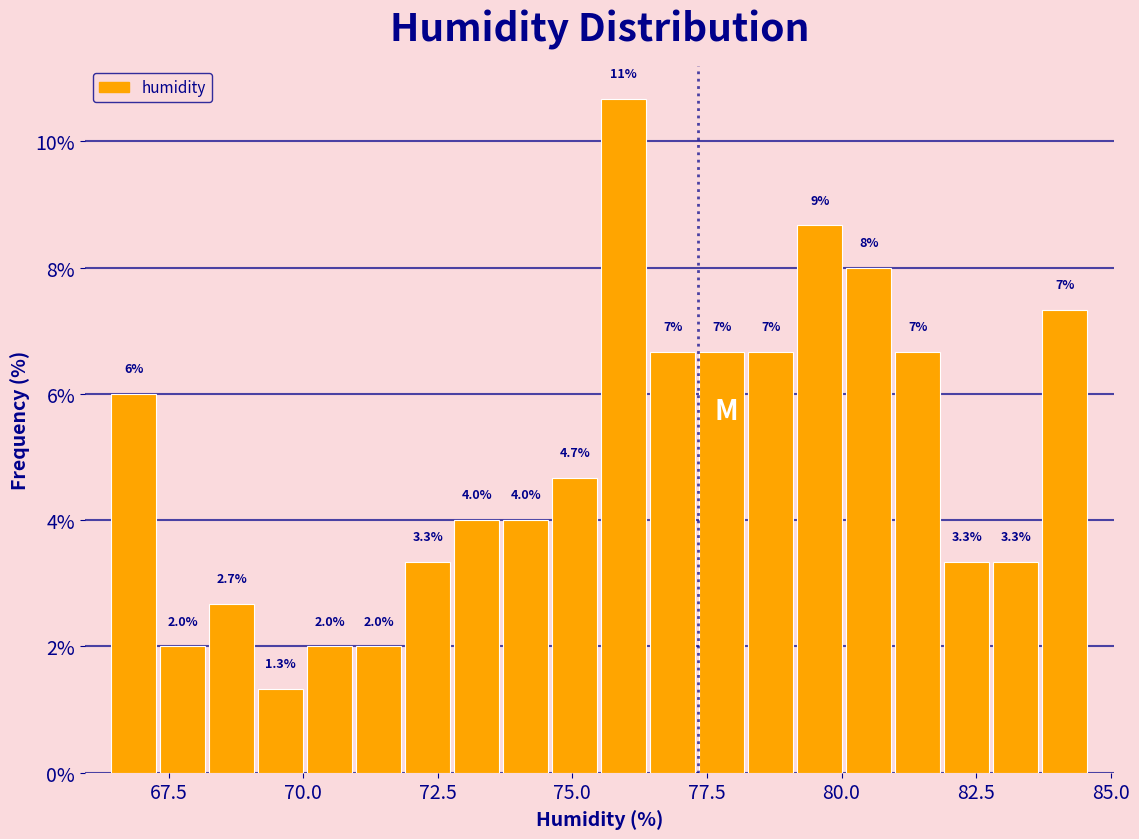

Around what value on the x-axis is the tallest bar? Give the approximate position of its centre, as read against the axis.

76.0